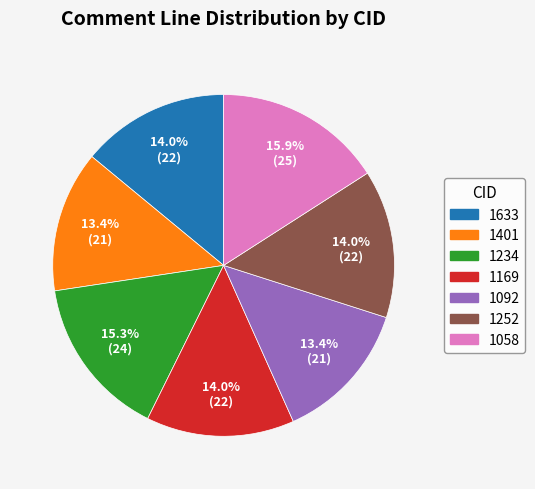

Is the sum of 1401 and 1169 greater than half?

No